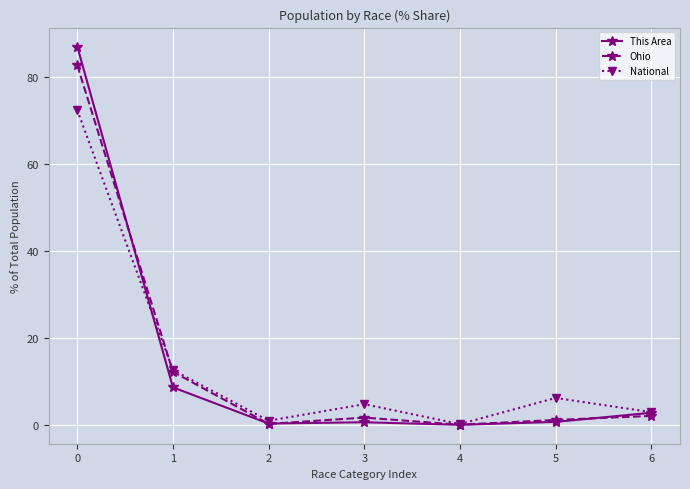

What is the value of the Ohio point at the 4th from the left?

1.7